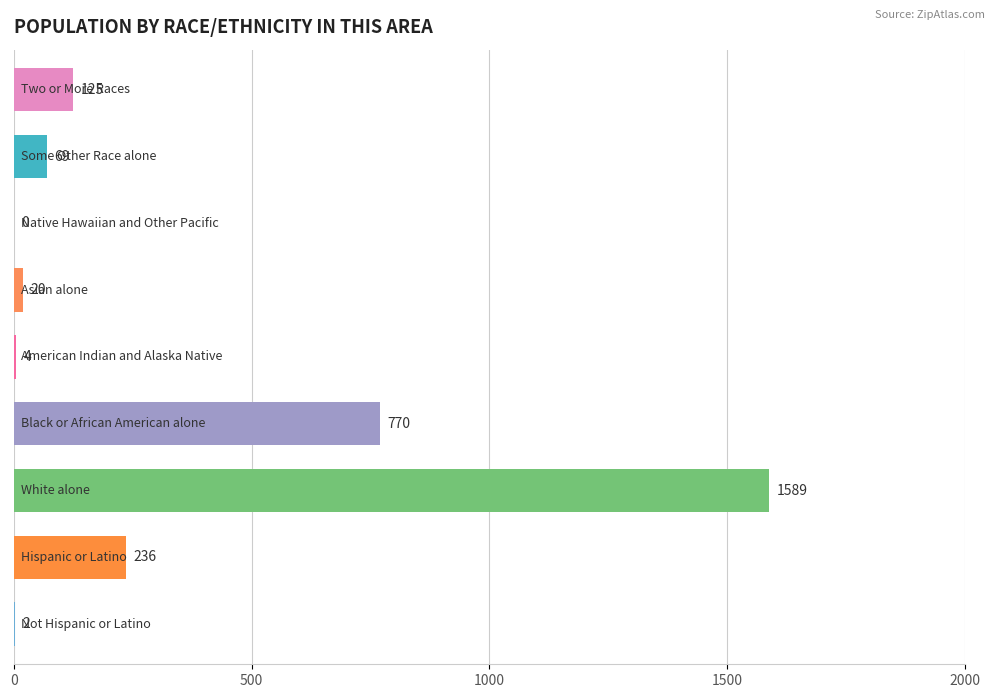

How many values are above zero?

8